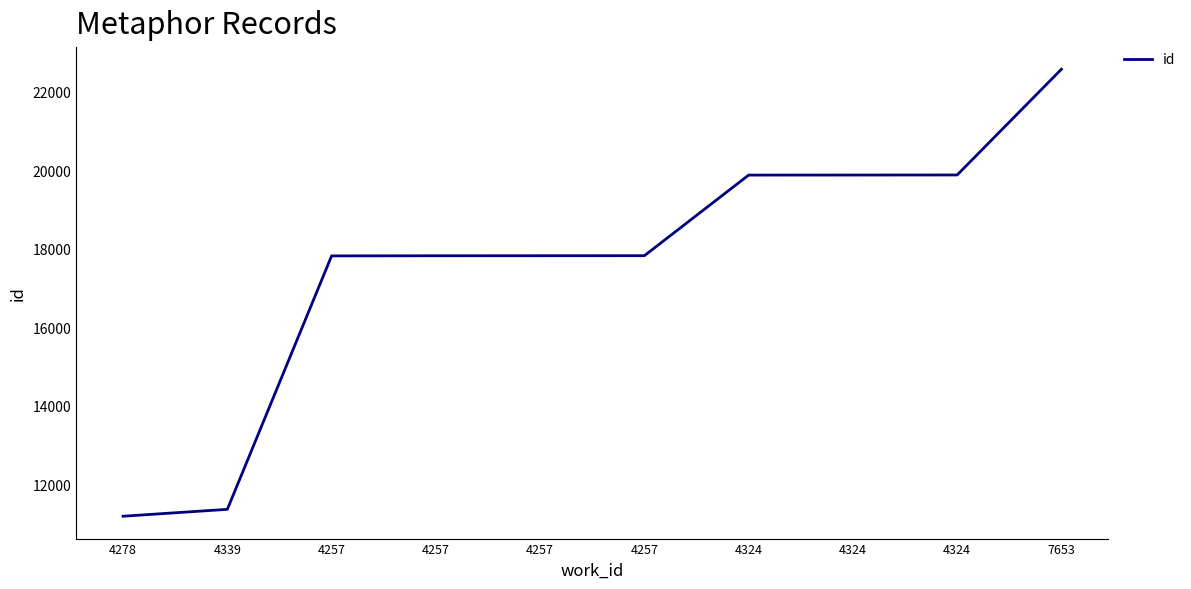

Is this an area chart (filled region under the line)?

No